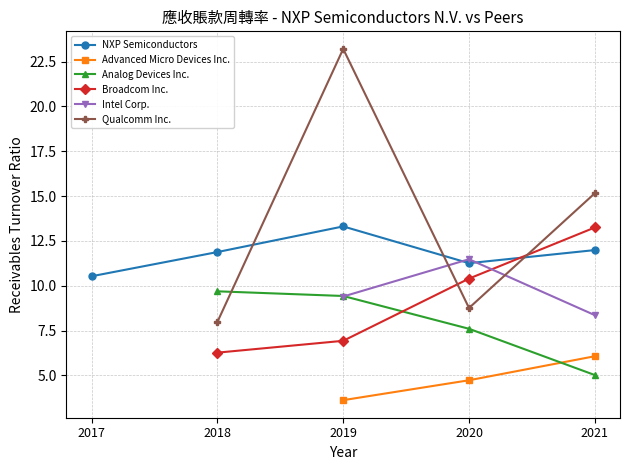

Does the chart have visible grid lines?

Yes